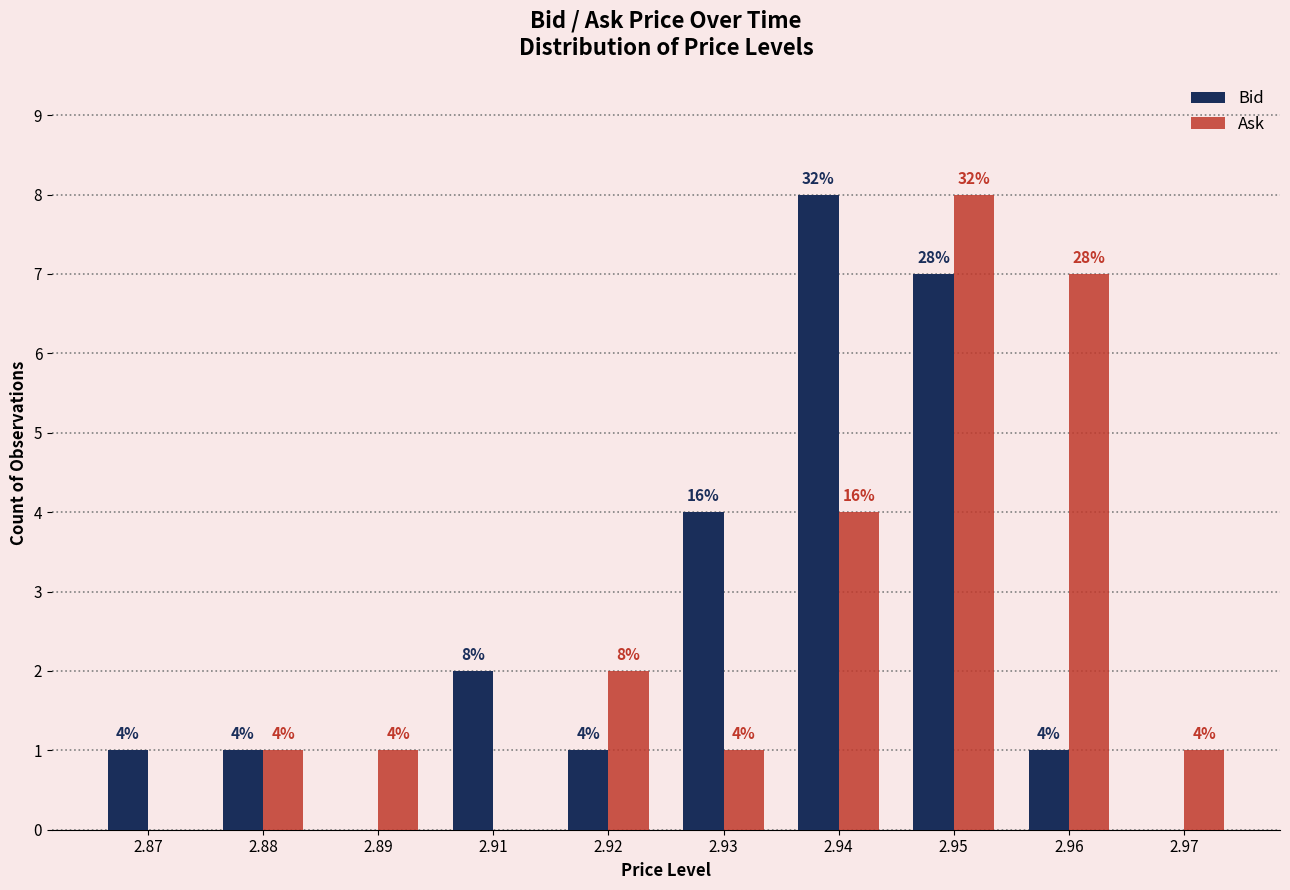

What is the sum of the Ask values at 2.89 and 2.96?

8